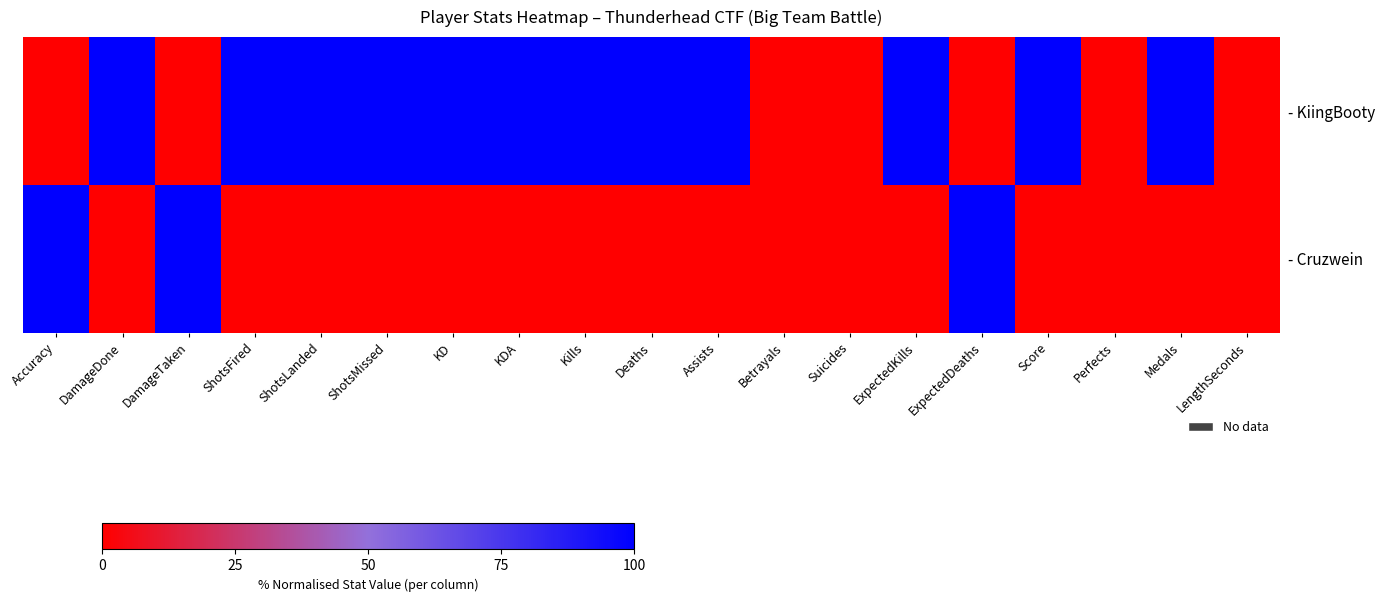

What is the total value across all series at Kills?

1